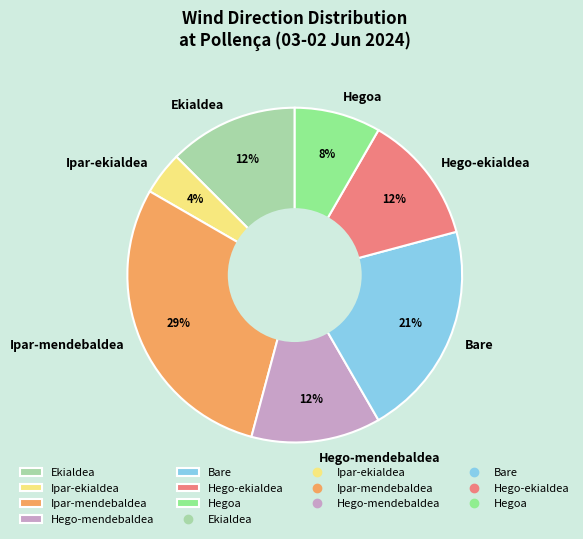

What is the ratio of the value at Ekialdea to the value at Ipar-ekialdea?

3.0